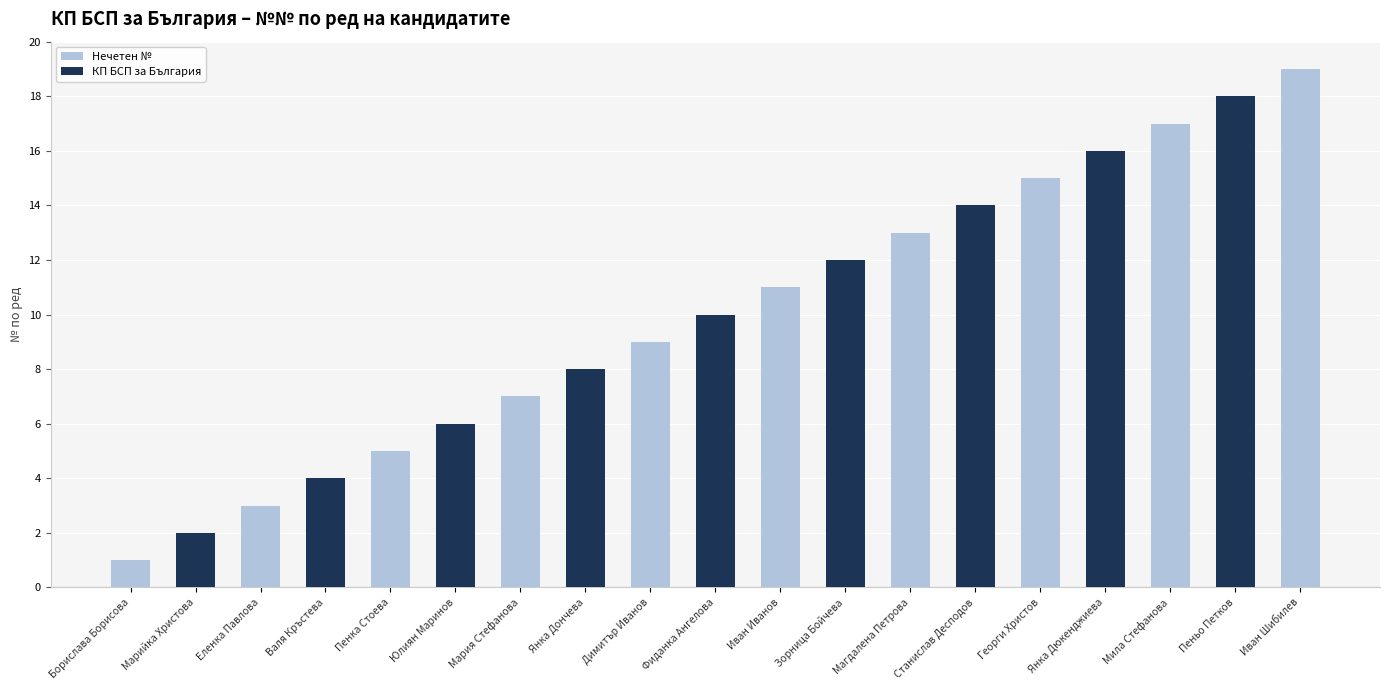

Reading left to right, what are all the values shown in this chart?

1	2	3	4	5	6	7	8	9	10	11	12	13	14	15	16	17	18	19